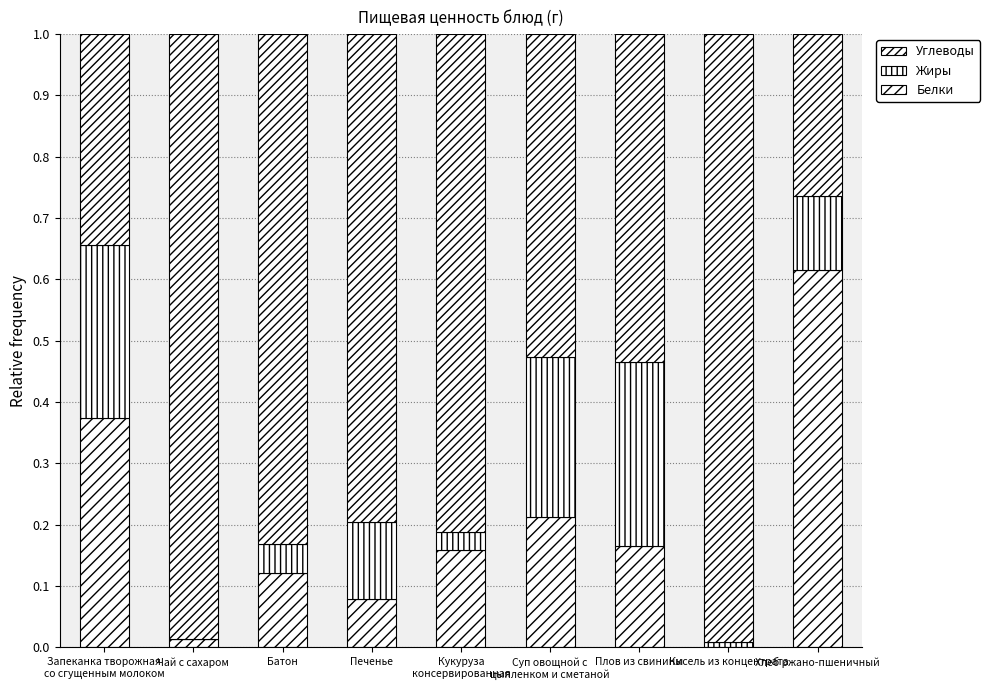

Does the chart contain stacked bars?

Yes